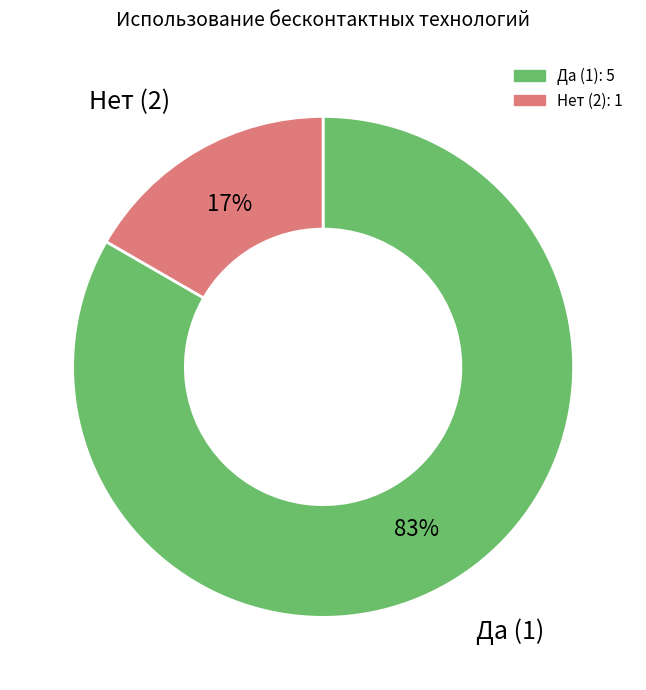

Count the number of slices in the pie.

2